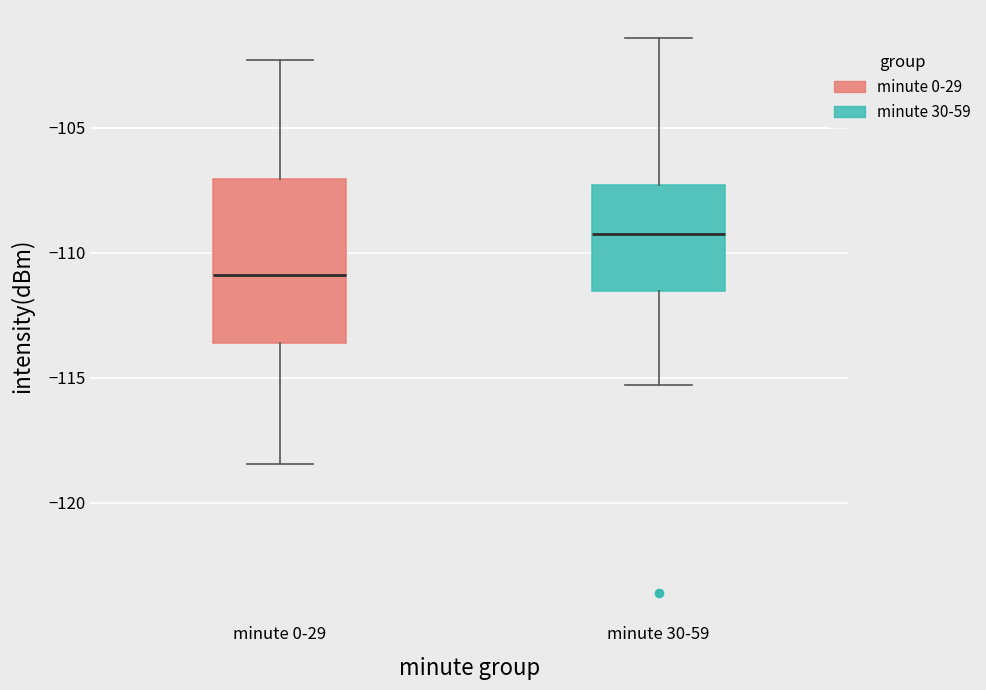

Comparing the boxes themselves (not the whiskers), which one is the tallest?

minute 0-29